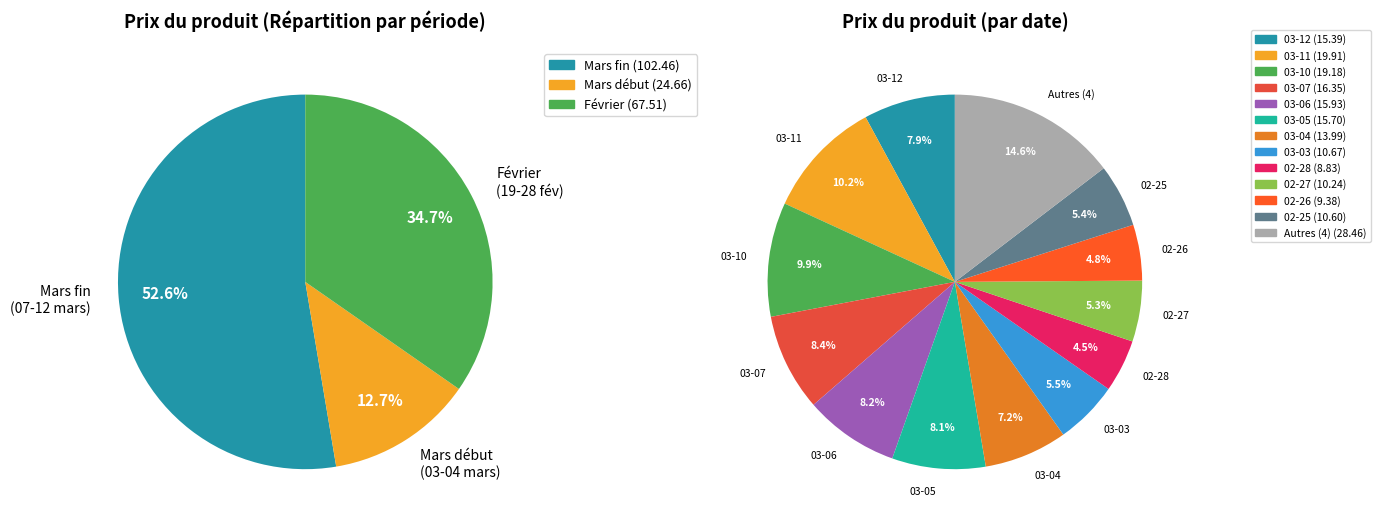

To the nearest percent, what is the combined percentage of 2025-03-11 and 2025-02-19?

14%